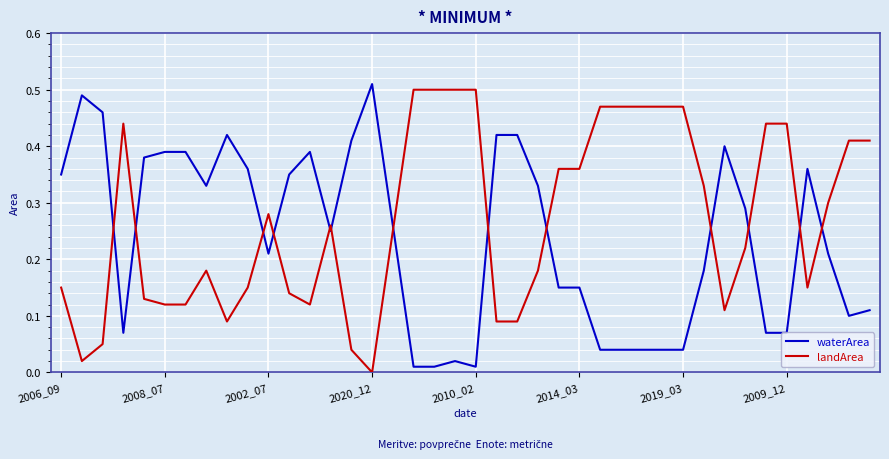

Rank the series by their average value, from lowest to highest.

waterArea, landArea